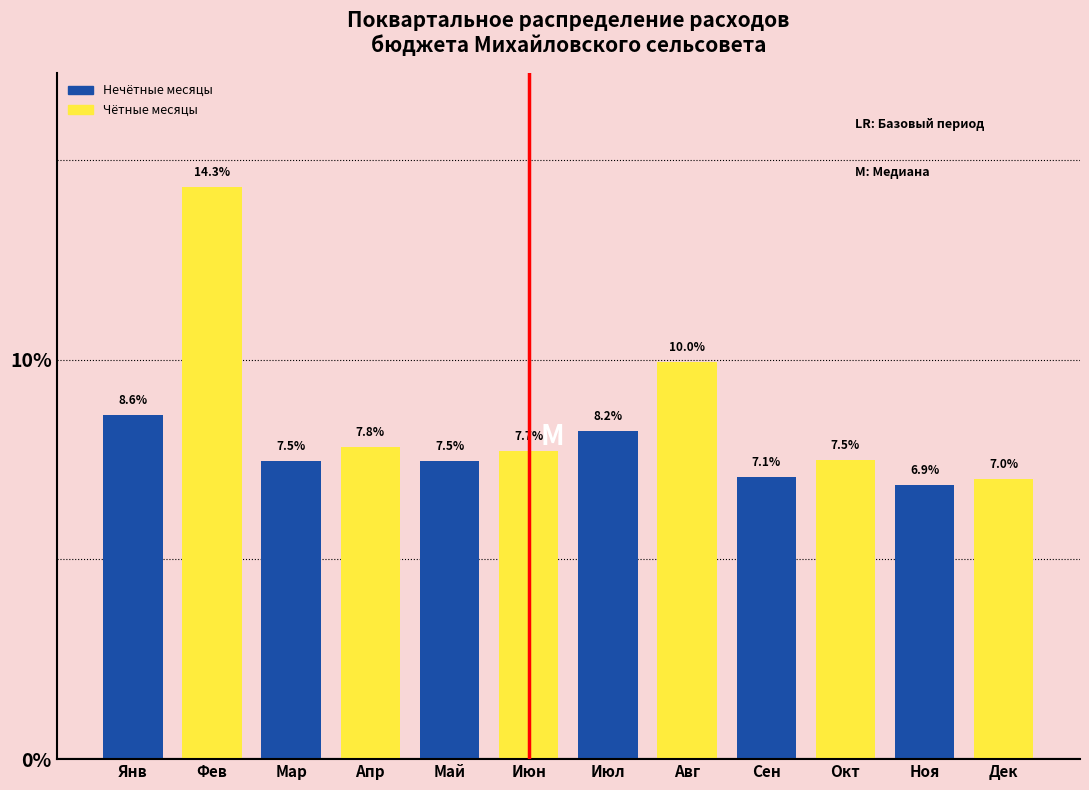

Reading left to right, what are all the values shown in this chart?

Янв=8.6	Фев=14.3	Мар=7.5	Апр=7.8	Май=7.5	Июн=7.7	Июл=8.2	Авг=10.0	Сен=7.1	Окт=7.5	Ноя=6.9	Дек=7.0